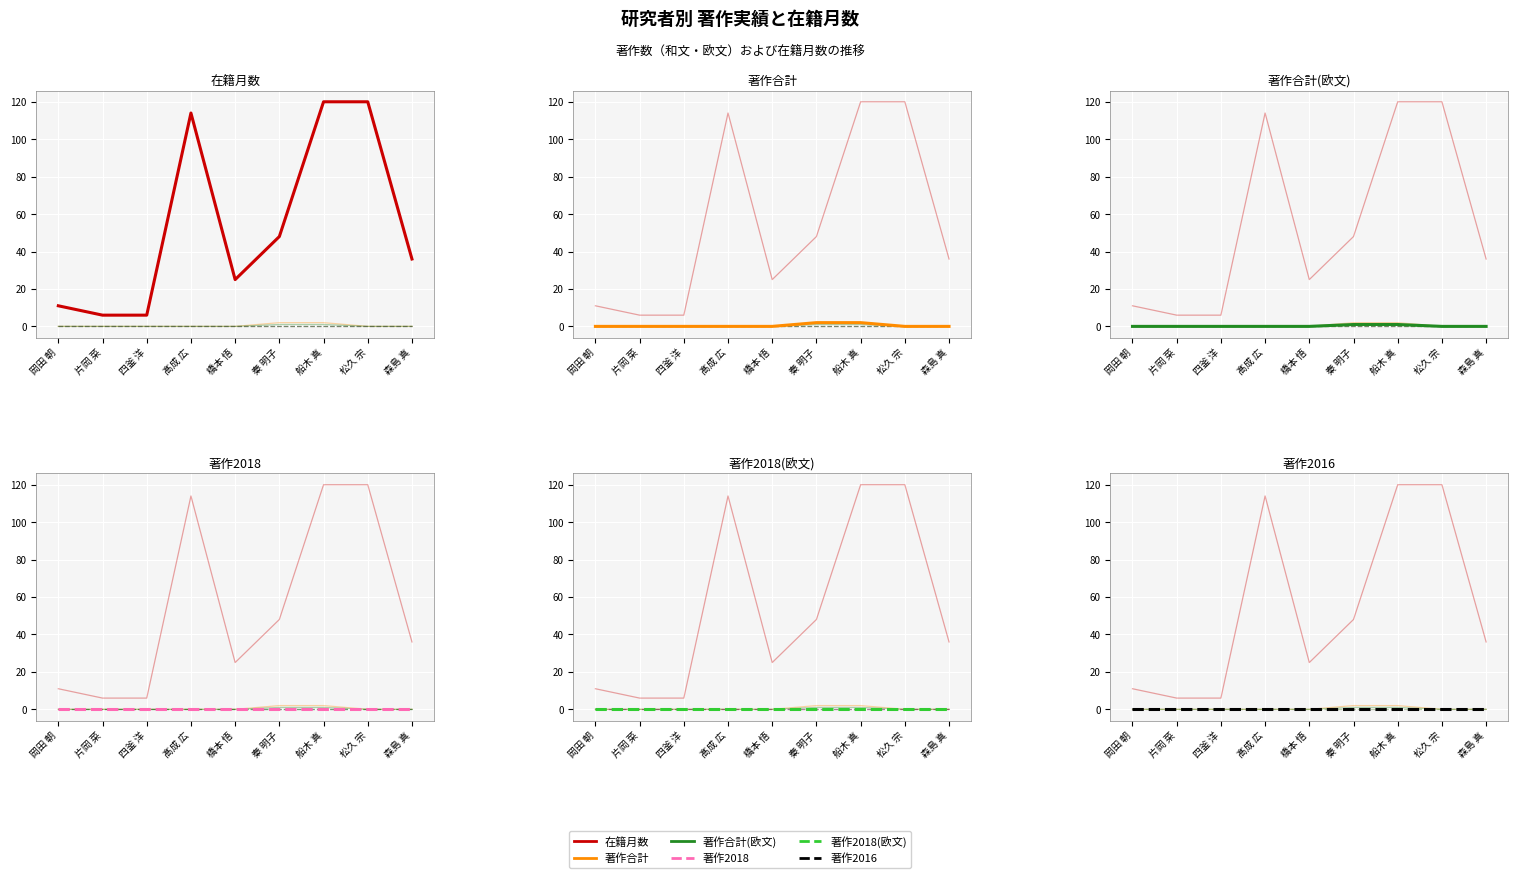

Count the 著作合計(欧文) values in the range 0 to 1.

9